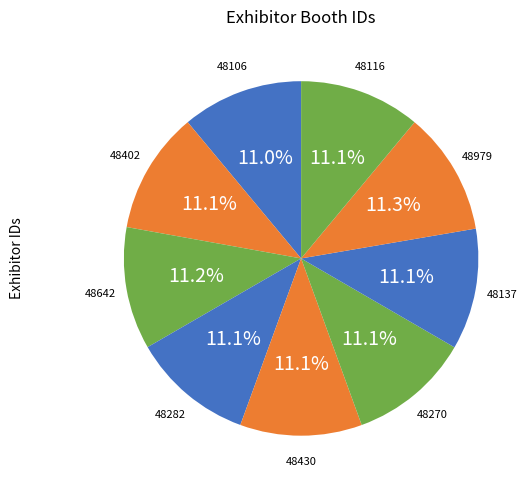

How many slices are in this pie chart?

9